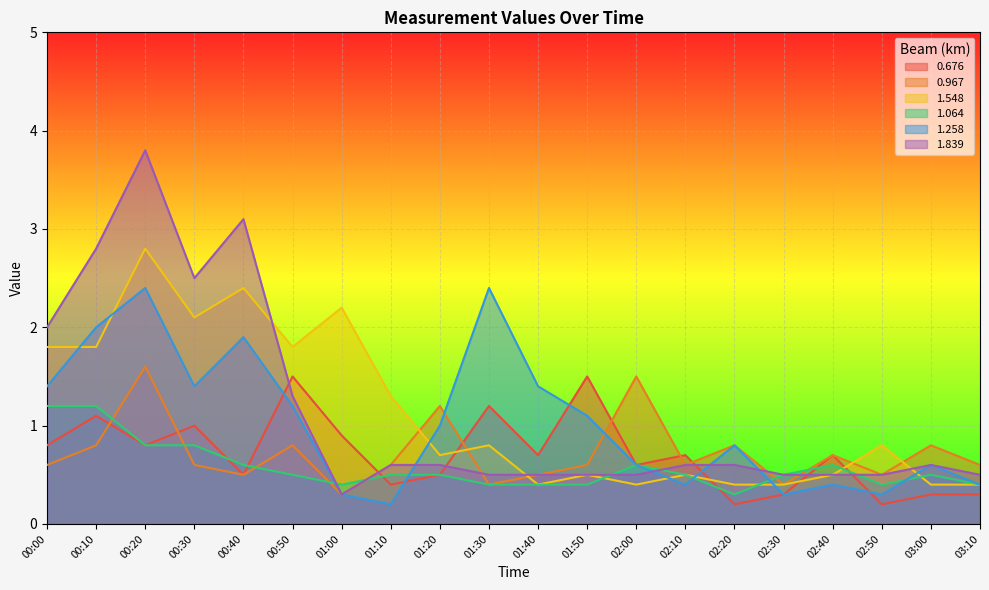

Which label corresponds to the smallest value in the chart?

02:20